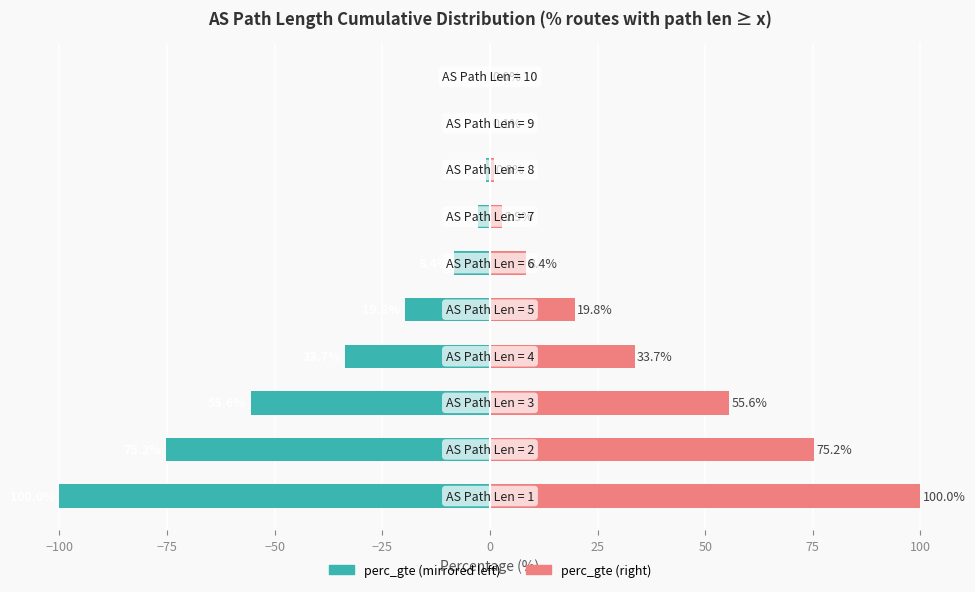

What is the maximum value shown in the chart?

100.0